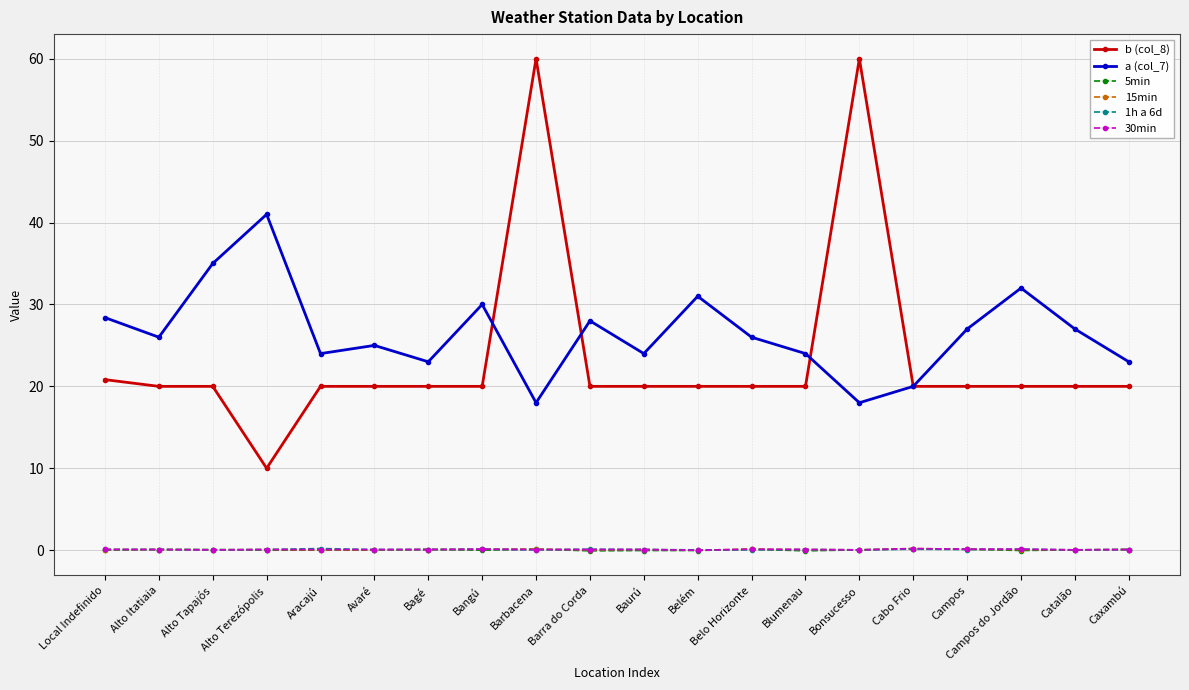

What is the minimum value for b (col_8)?

10.0